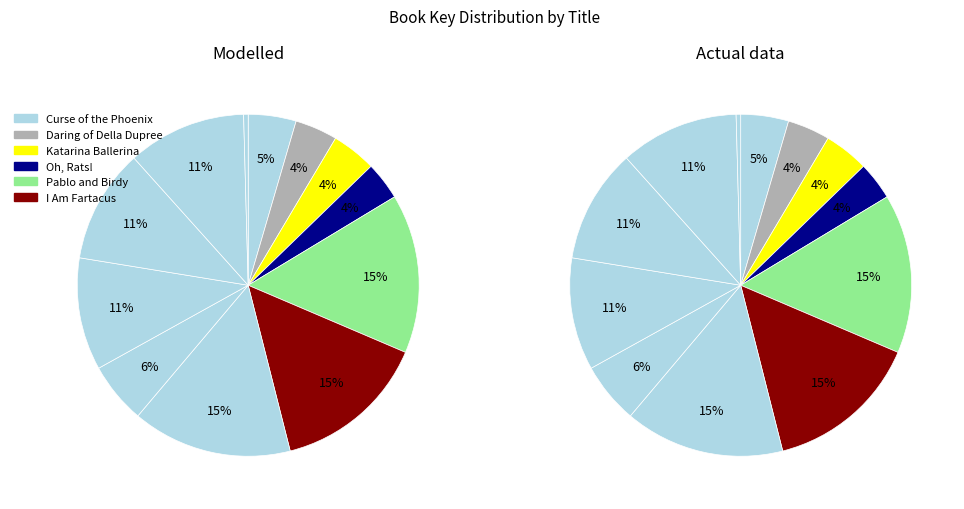

To the nearest percent, what percentage of the pie is I Am Fartacus?

15%